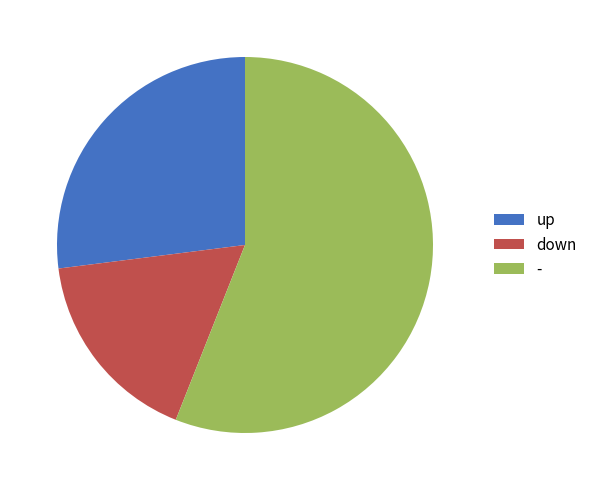

Do down and up together represent more than half of the pie?

No